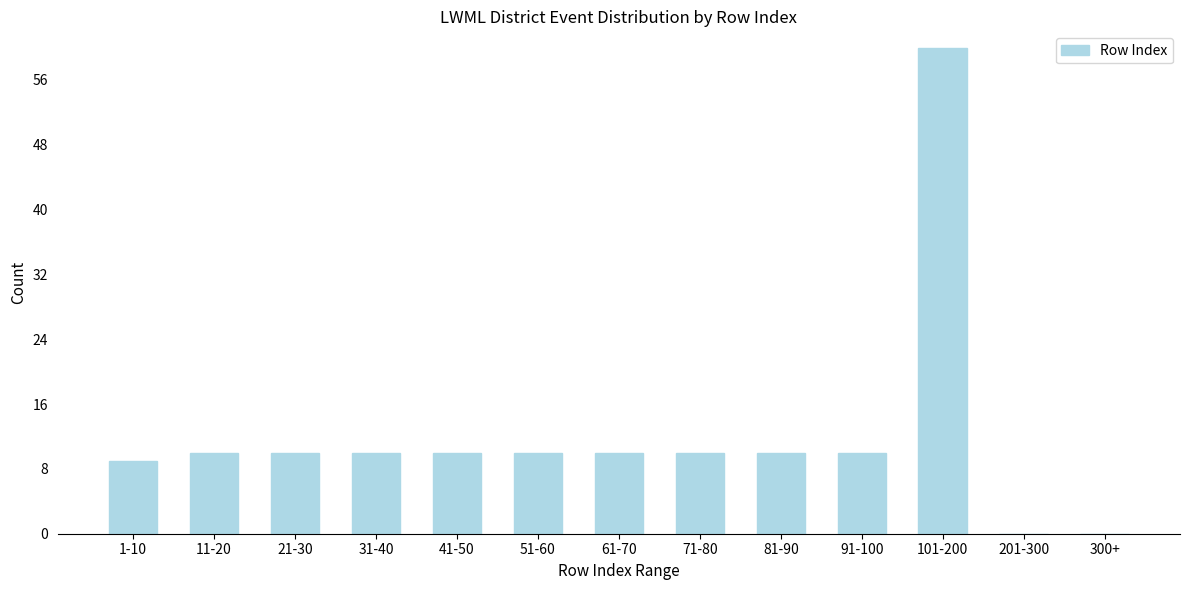

Reading left to right, list all the values displayed in this chart.

1-10=9	11-20=10	21-30=10	31-40=10	41-50=10	51-60=10	61-70=10	71-80=10	81-90=10	91-100=10	101-200=60	201-300=0	300+=0